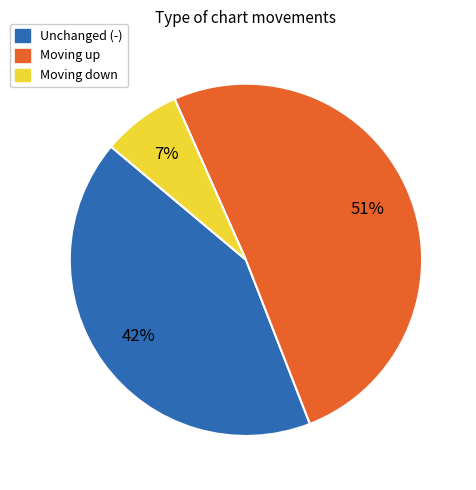

To the nearest percent, what is the average slice percentage?

33%